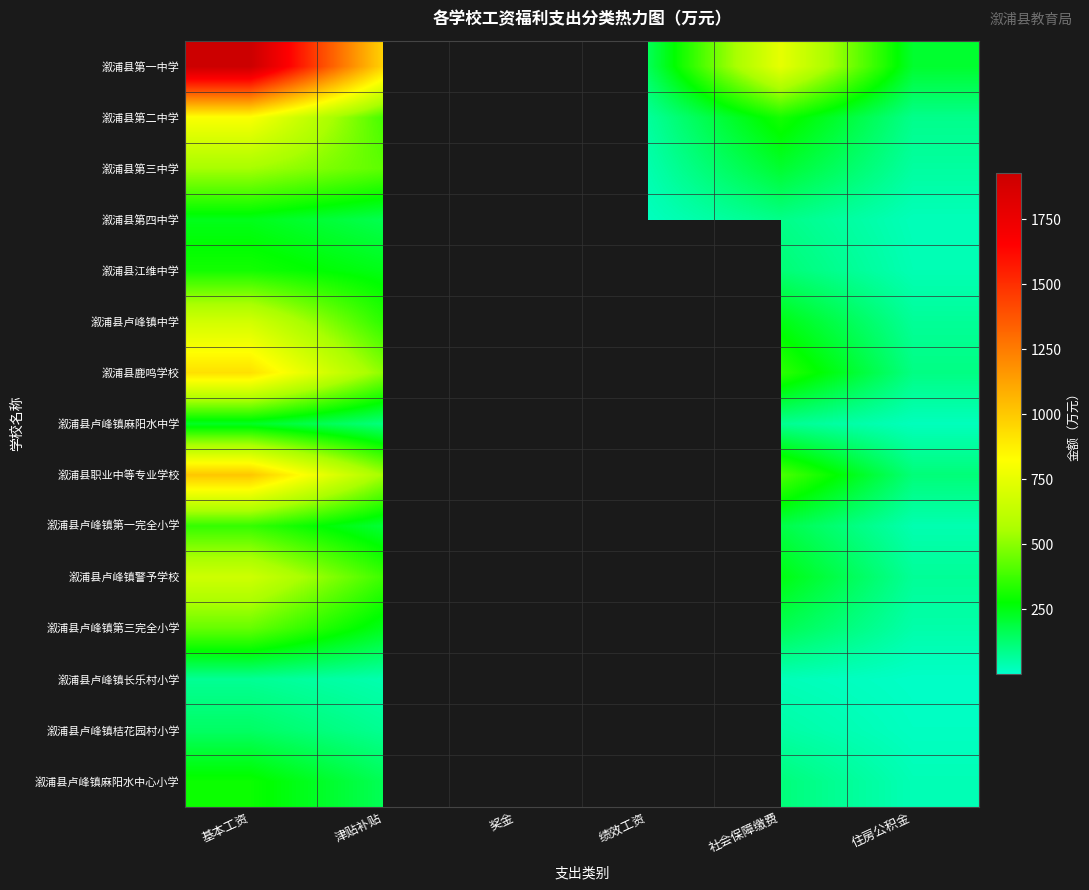

Which series changed the most between 基本工资 and 津贴补贴?

溆浦县第一中学